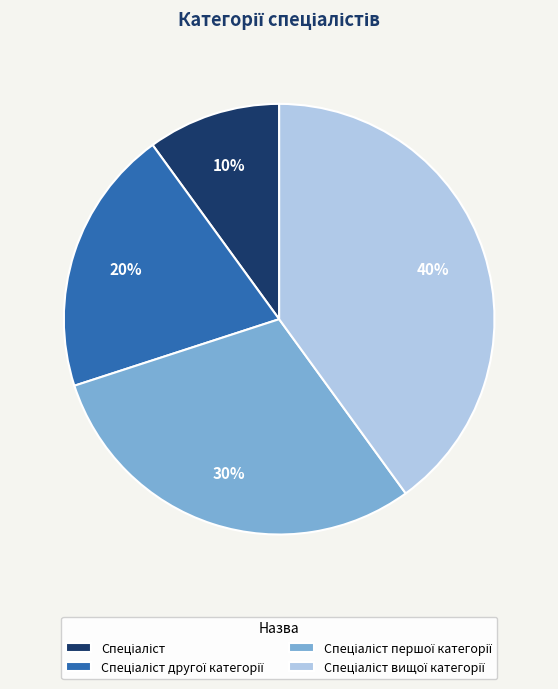

Does any single category account for the majority?

No